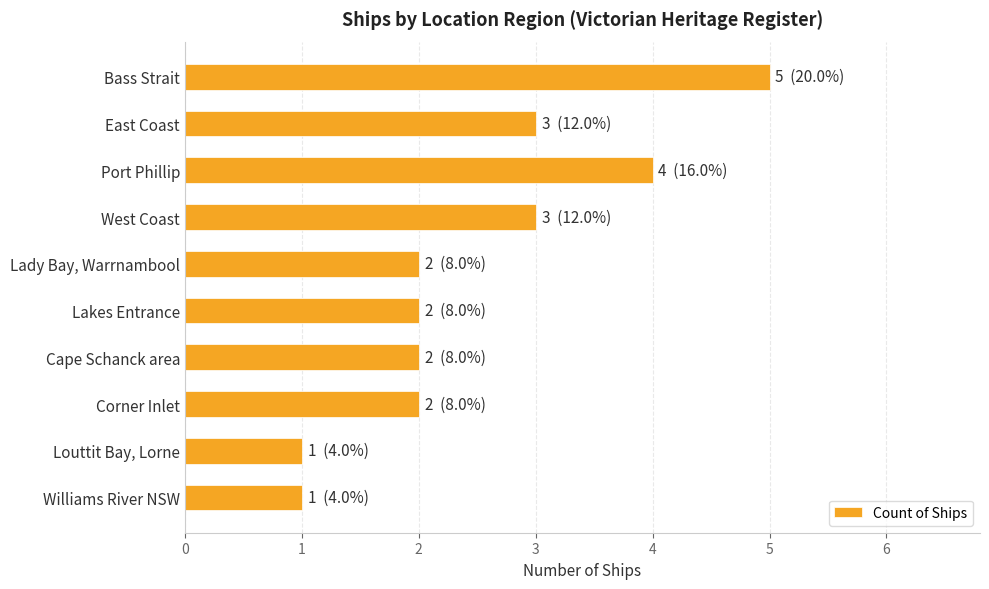

Which has a higher value, Corner Inlet or Williams River NSW?

Corner Inlet